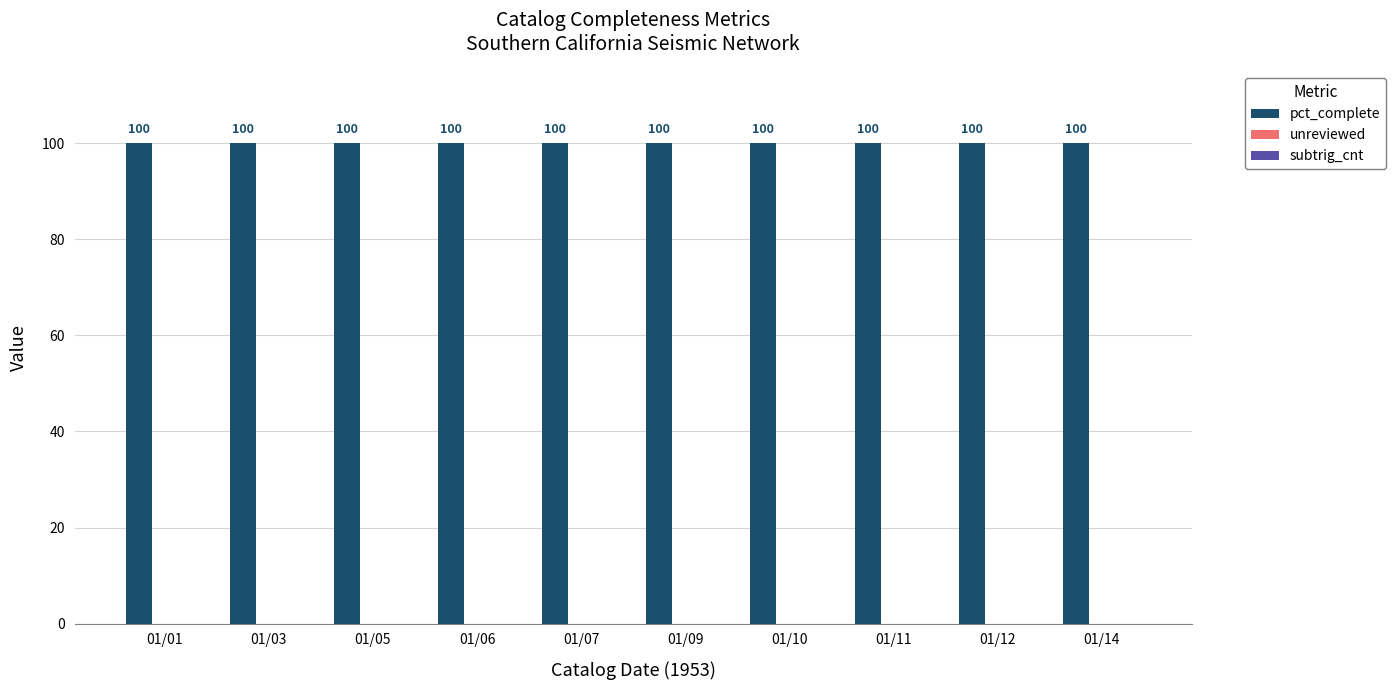

Is the value of subtrig_cnt at 01/11 greater than the value of unreviewed at 01/03?

No